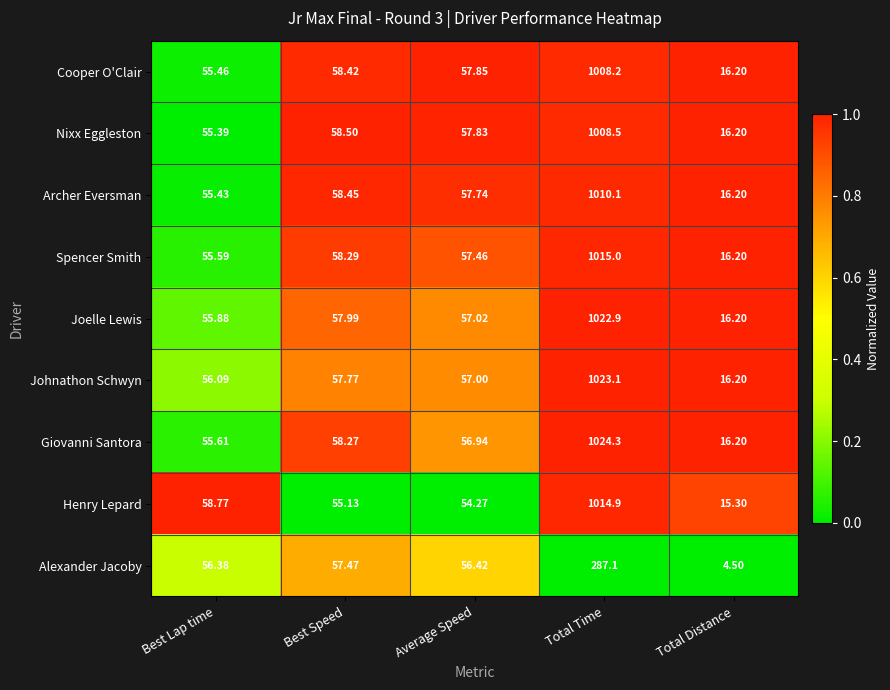

Which series has the largest total across all categories?

Giovanni Santora